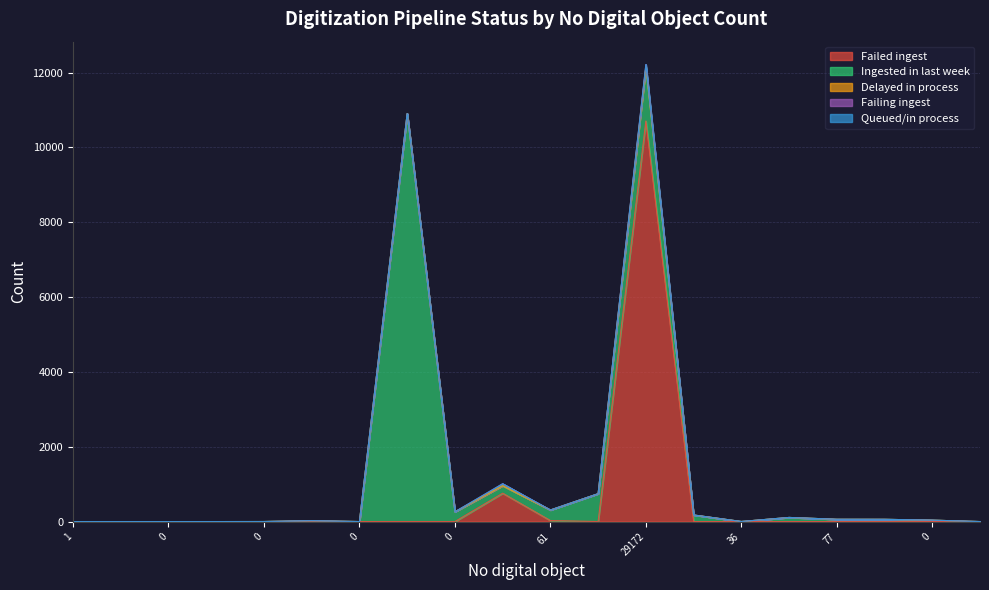

How many categories are shown in the chart?

20